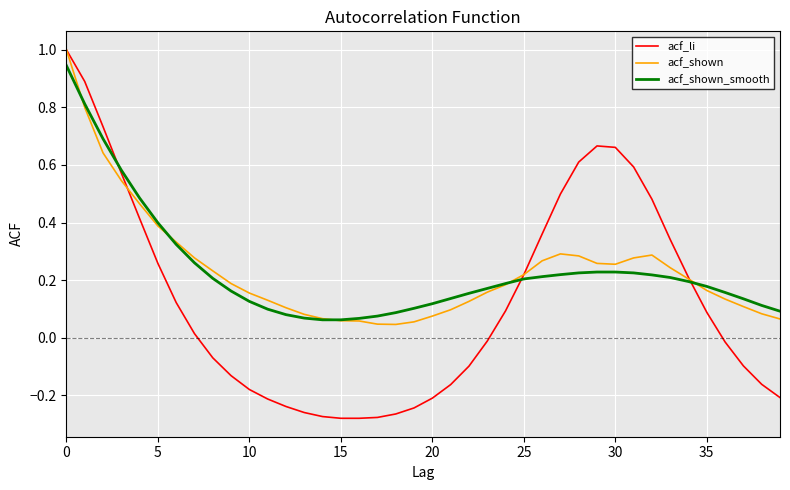

Which series has the widest spread of values?

acf_li